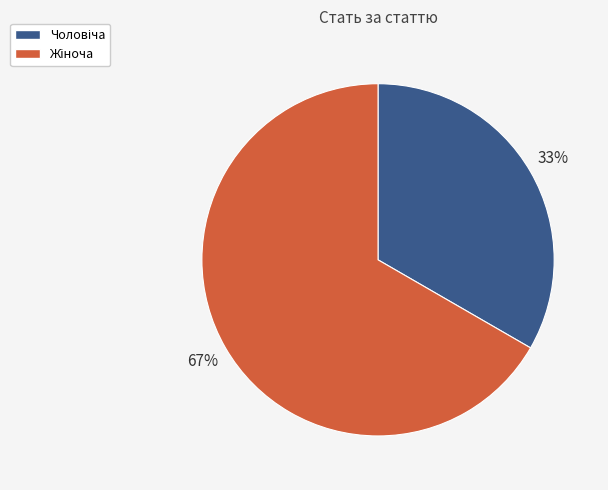

To the nearest percent, what is the average slice percentage?

50%